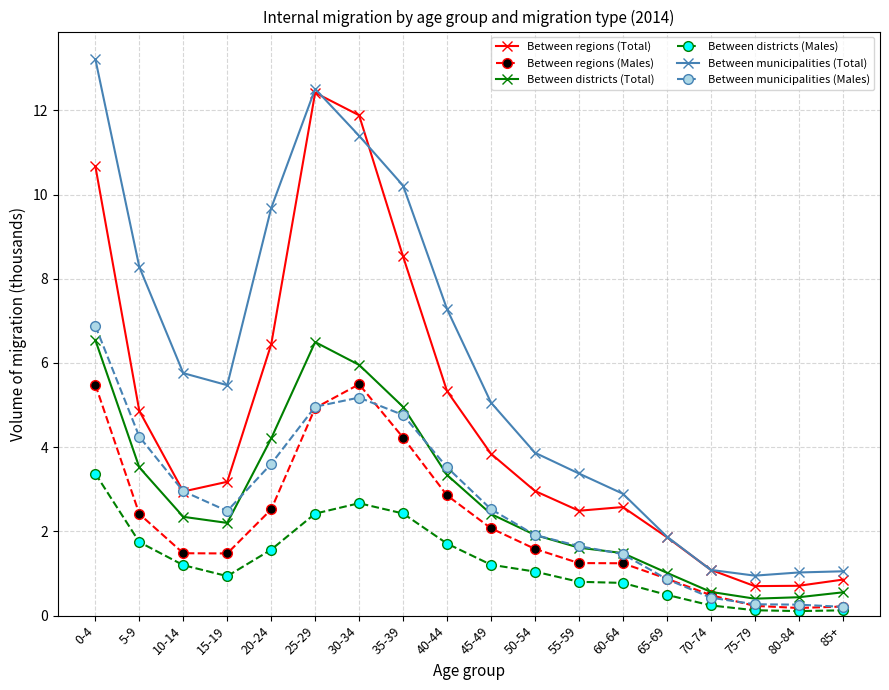

What is the difference between the Between municipalities (Total) values at 70-74 and 30-34?

10.3